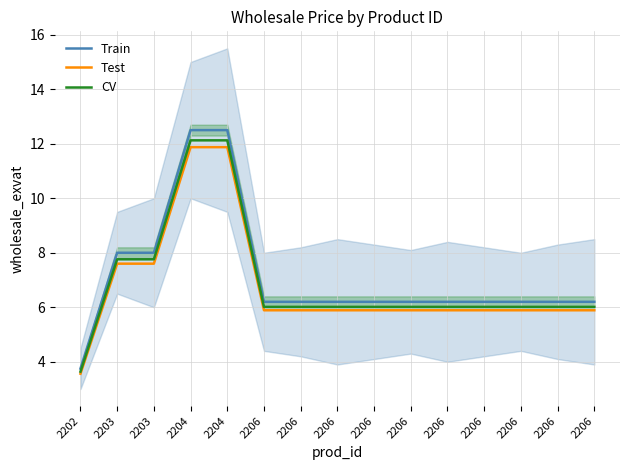

Reading left to right, extract all data points from this chart.

Train: 3.8	8.0	8.0	12.5	12.5	6.2	6.2	6.2	6.2	6.2	6.2	6.2	6.2	6.2	6.2
Test: 3.6	7.6	7.6	11.9	11.9	5.9	5.9	5.9	5.9	5.9	5.9	5.9	5.9	5.9	5.9
CV: 3.6	7.8	7.8	12.1	12.1	6.0	6.0	6.0	6.0	6.0	6.0	6.0	6.0	6.0	6.0